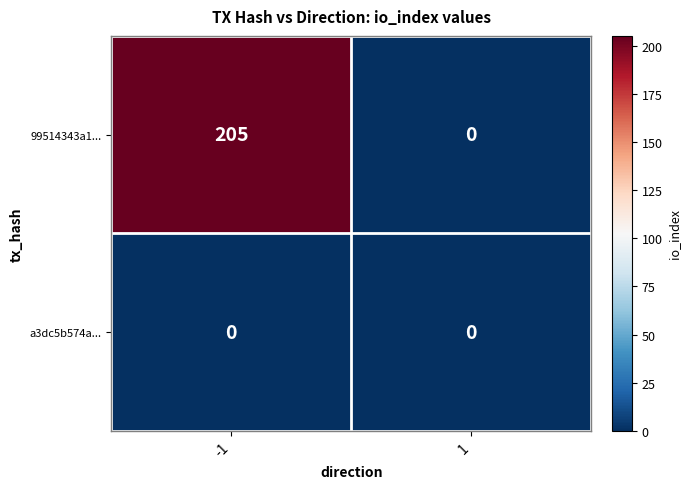

At which category is the sum across all series the highest?

-1